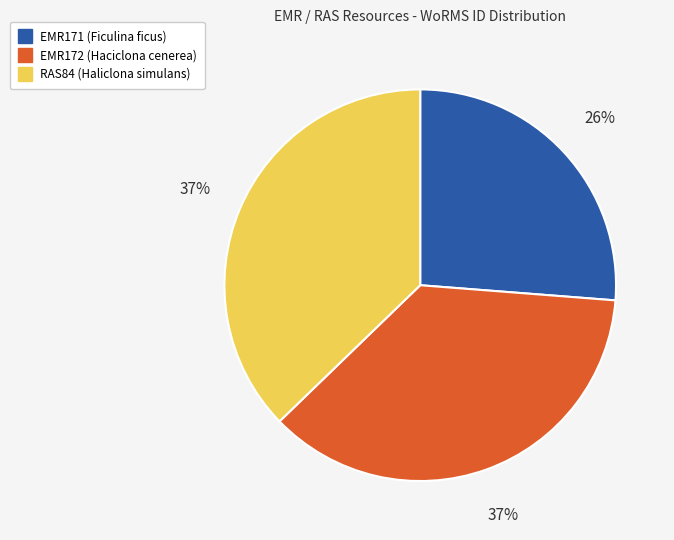

Count the number of slices in the pie.

3